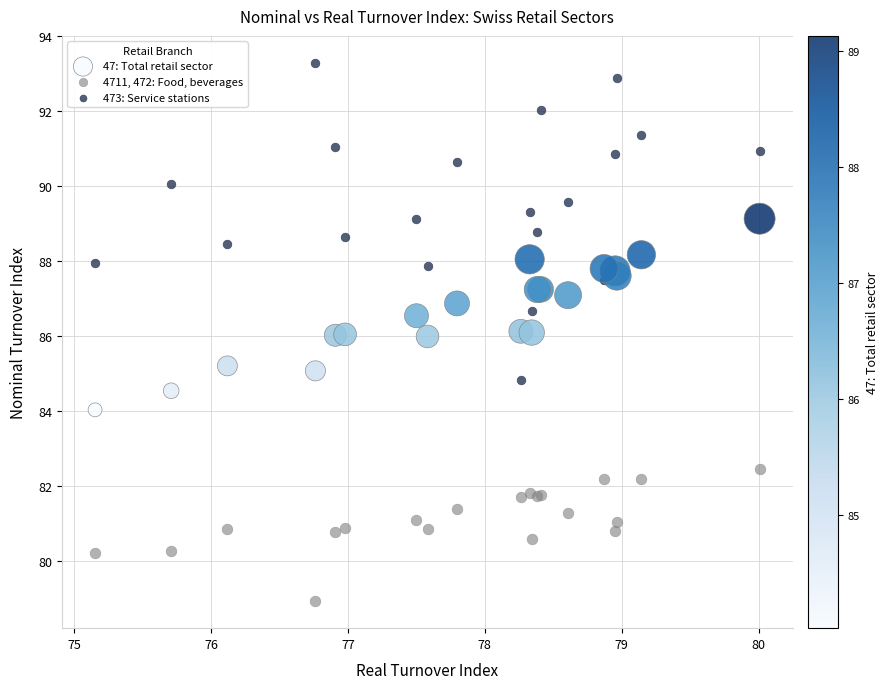

Which series reaches the minimum Y coordinate?

4711, 472: Food, beverages